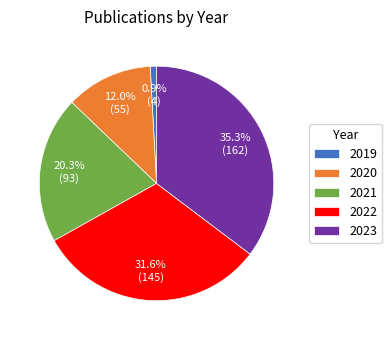

Which slice is the largest?

2023